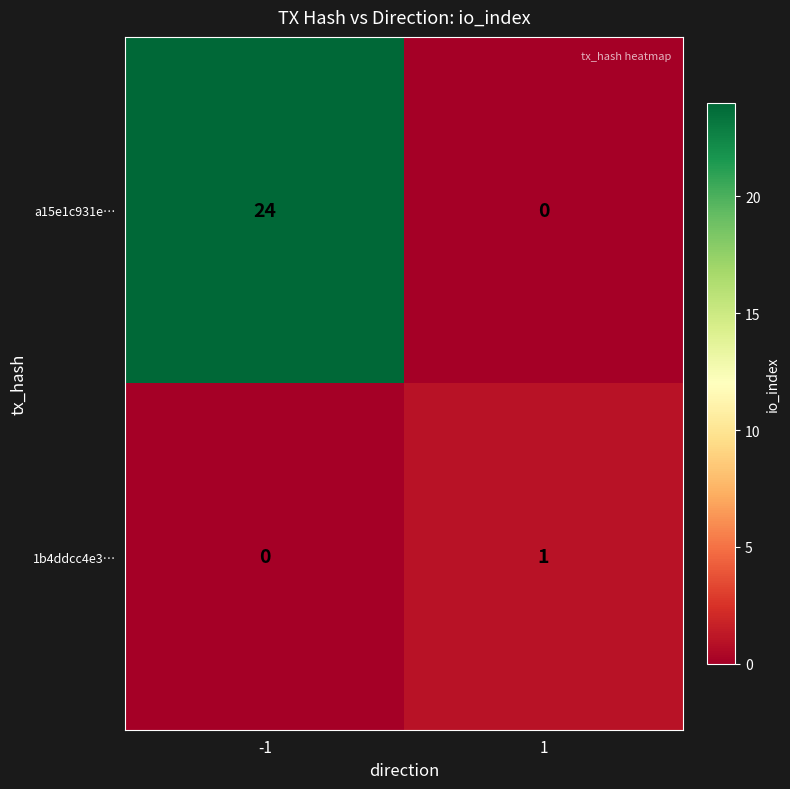

Which series has the largest total across all categories?

a15e1c931e…